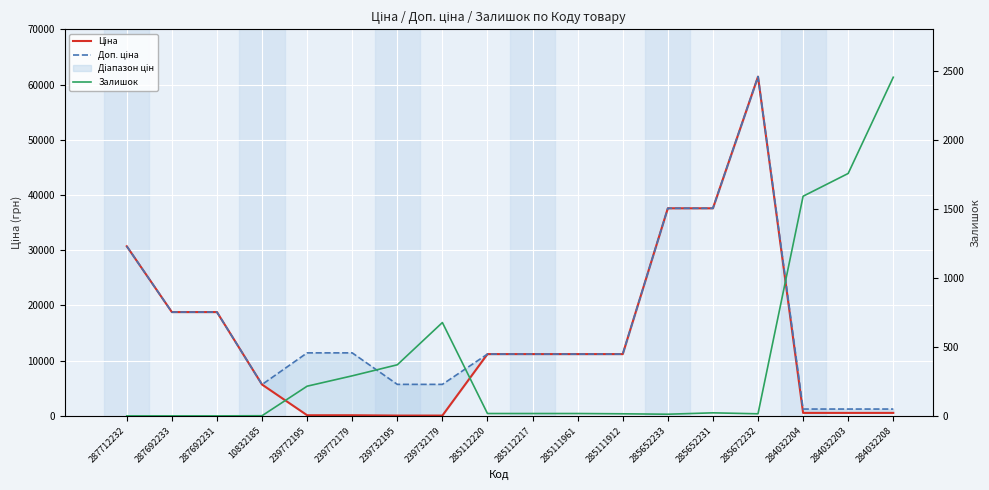

Between which two adjacent categories do Залишок and Доп. ціна first intersect?

285672232 and 284032204